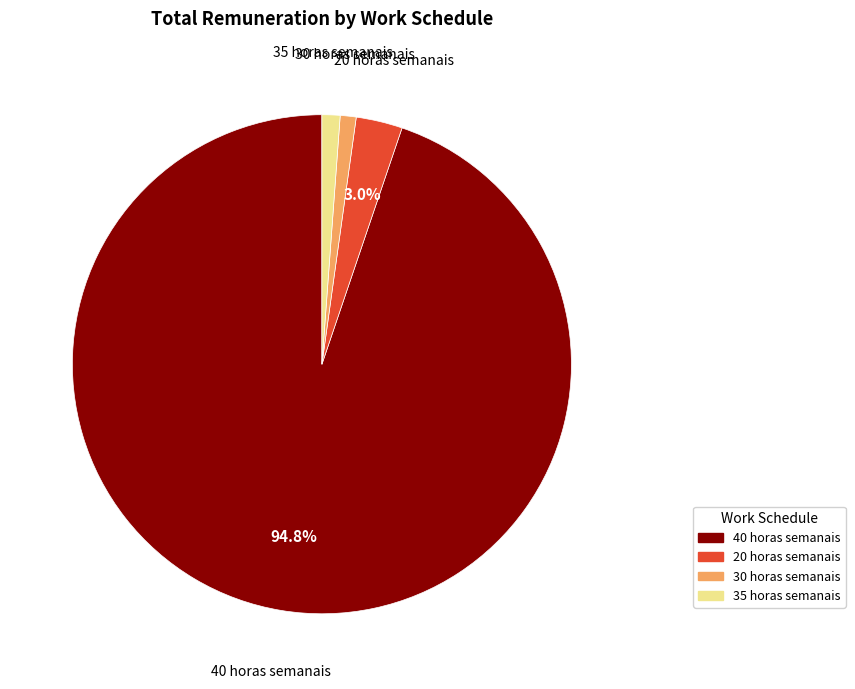

Do 20 horas semanais and 40 horas semanais together represent more than half of the pie?

Yes